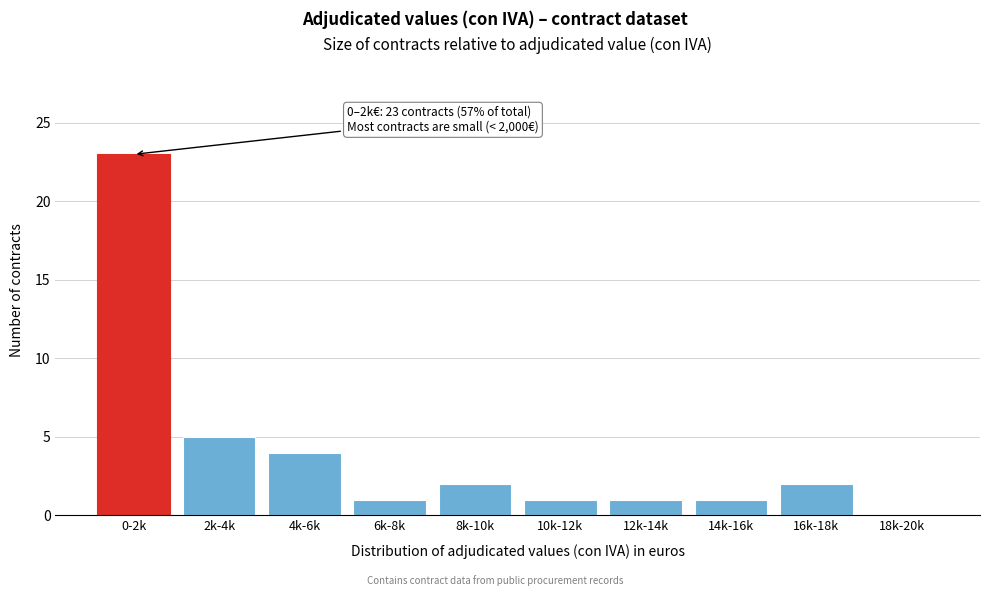

Reading right to left, extract all data points from this chart.

18k-20k=0	16k-18k=2	14k-16k=1	12k-14k=1	10k-12k=1	8k-10k=2	6k-8k=1	4k-6k=4	2k-4k=5	0-2k=23